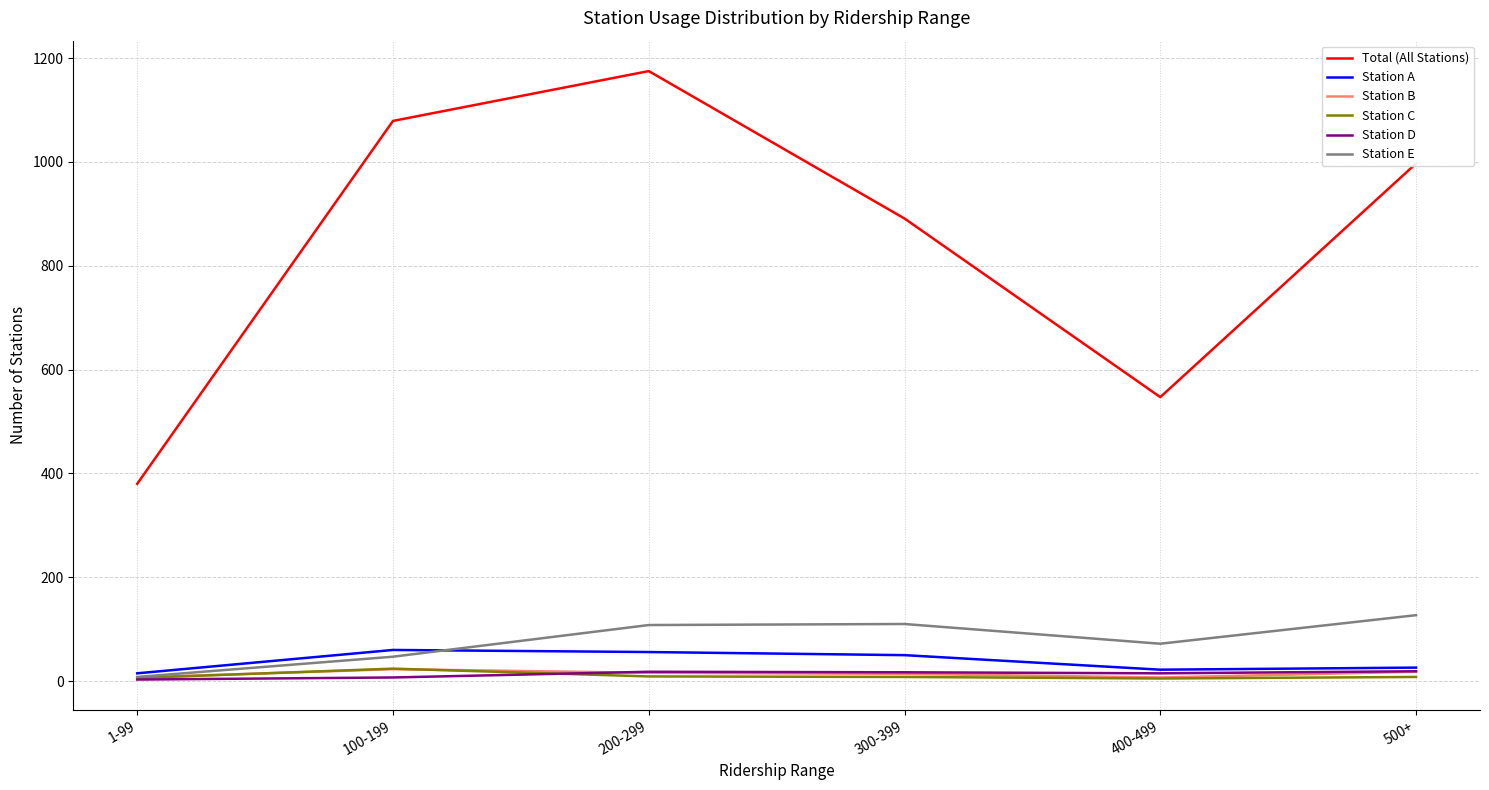

At which category is the sum across all series the highest?

200-299